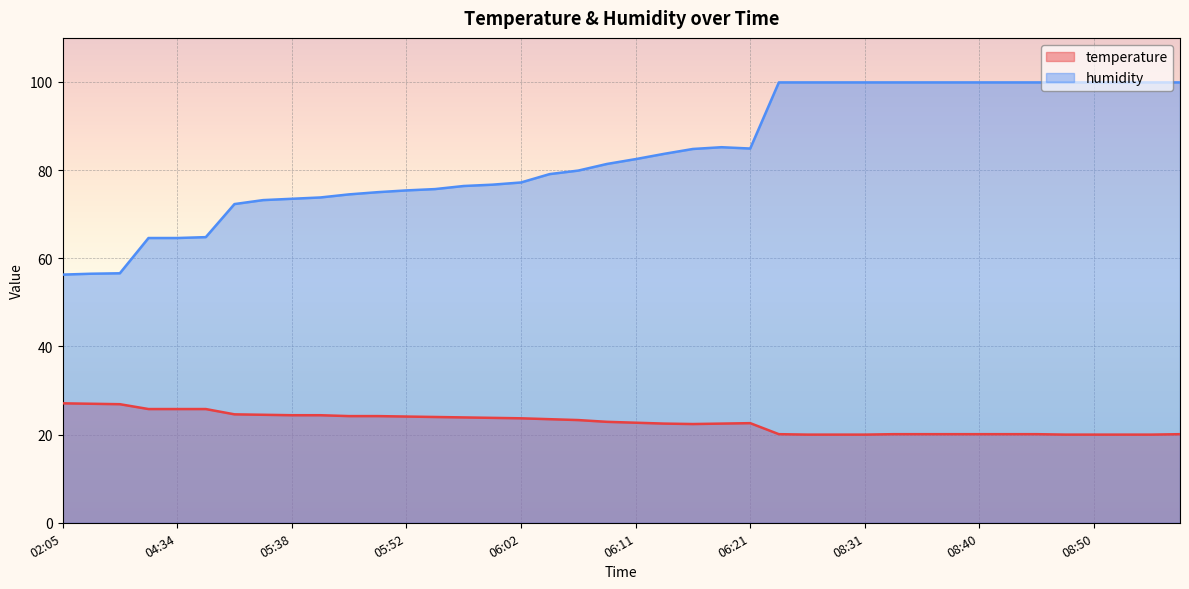

What is the difference between the second highest and second lowest values in the humidity series?

43.4